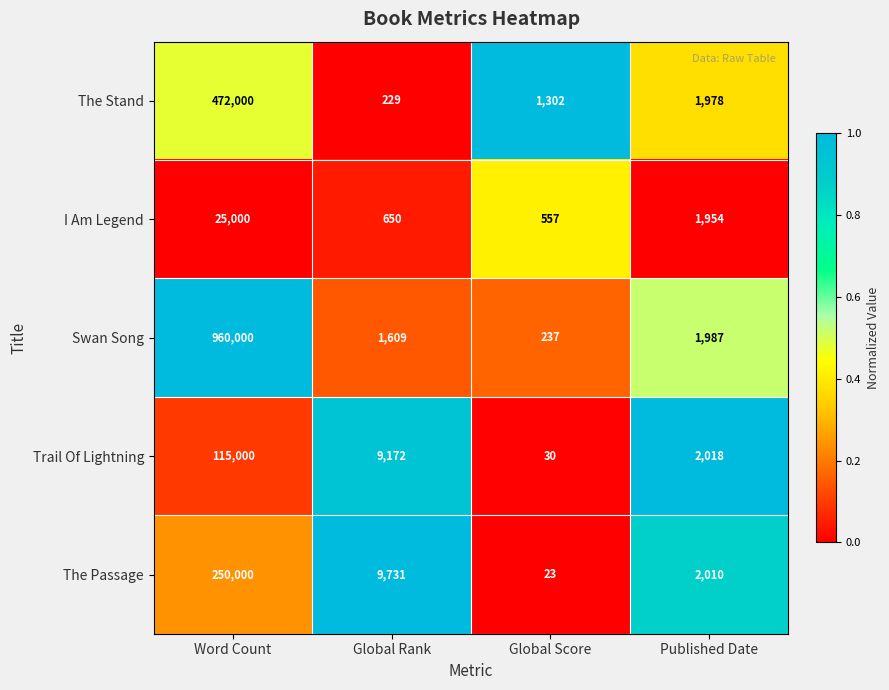

Which series has the largest total across all categories?

Swan Song